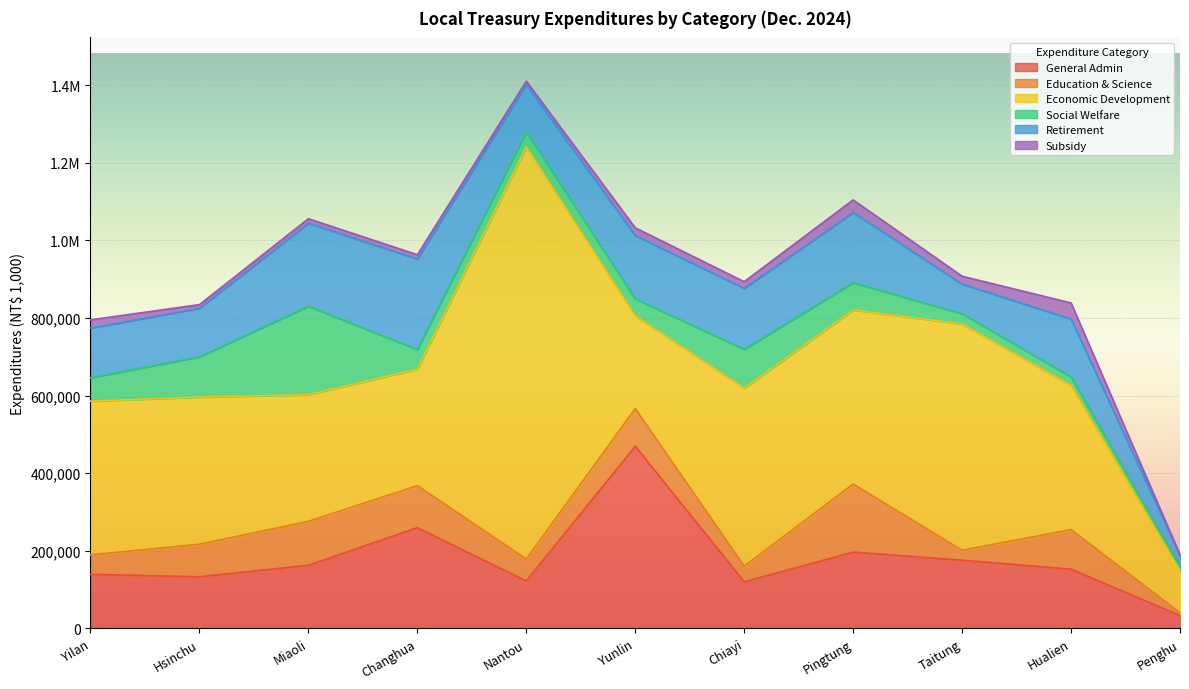

Rank the series by their maximum value, from highest to lowest.

Economic Development, General Admin, Retirement, Social Welfare, Education & Science, Subsidy